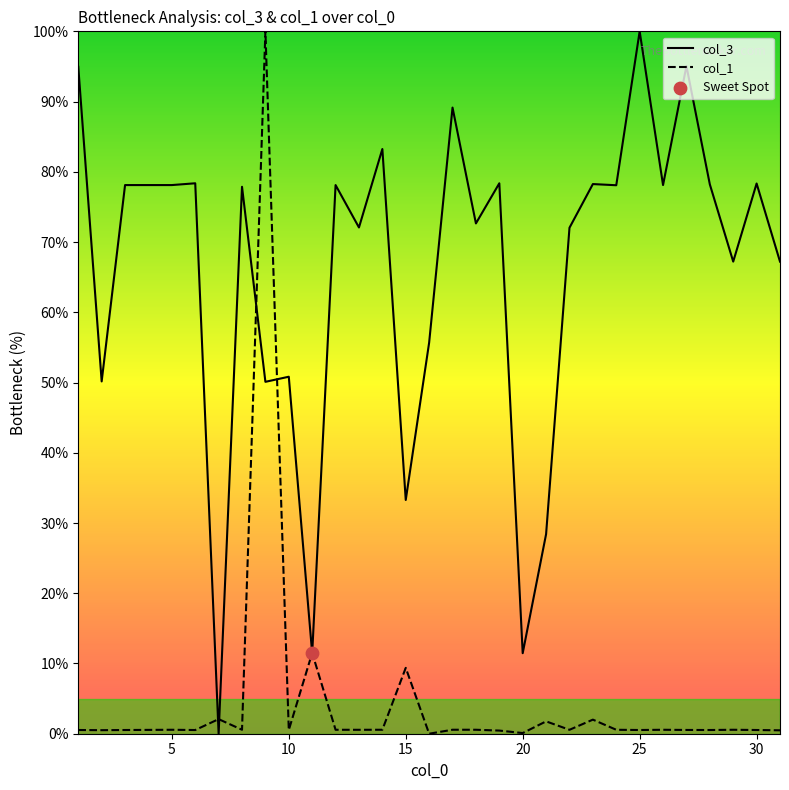

List the series in order of their overall mean, highest first.

col_3, col_1